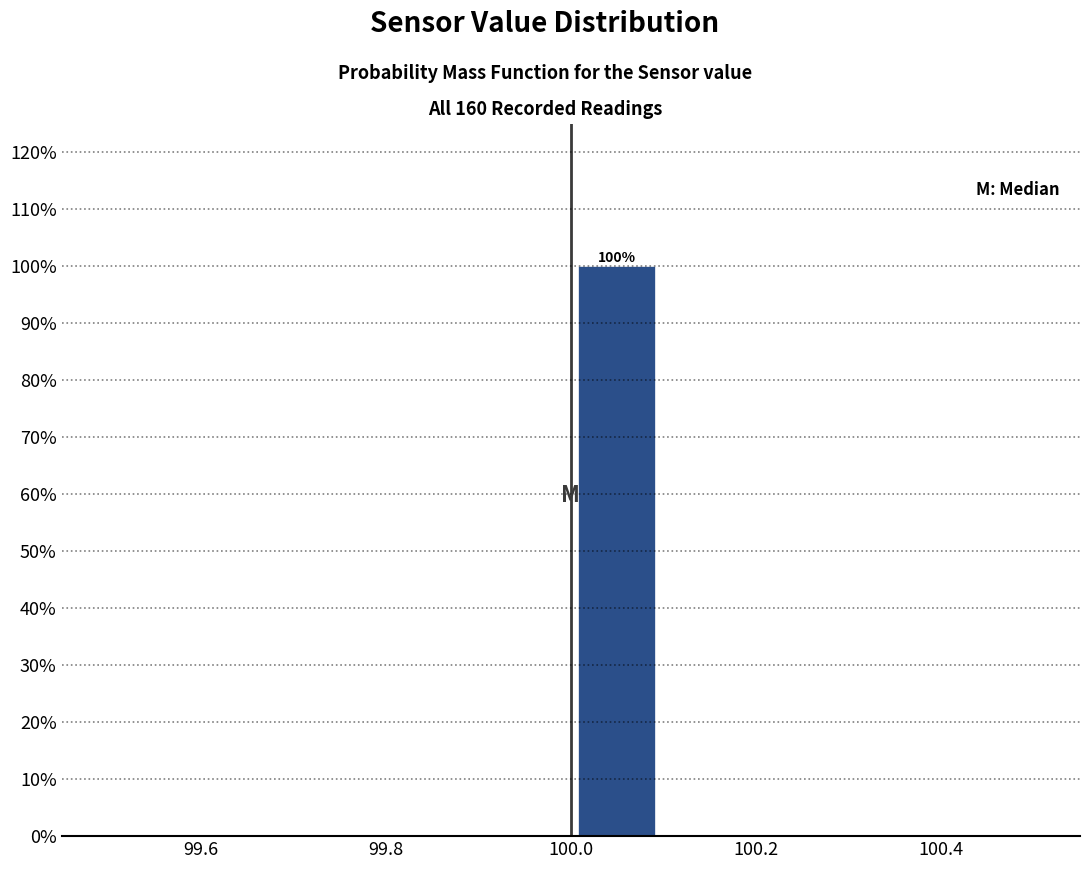

Which range on the x-axis has the tallest bar?

100.0 to 100.1